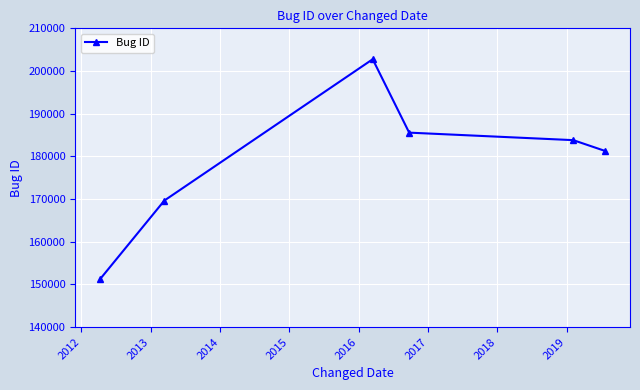

What is the average value?

179072